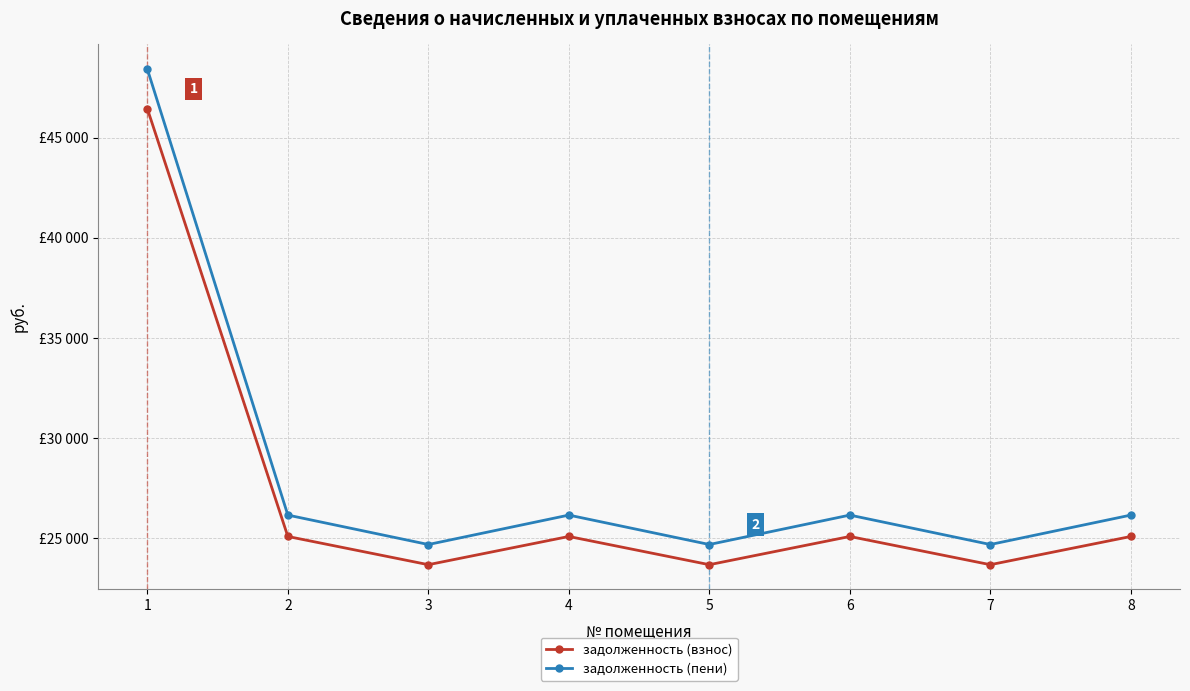

Is this an area chart (filled region under the line)?

No